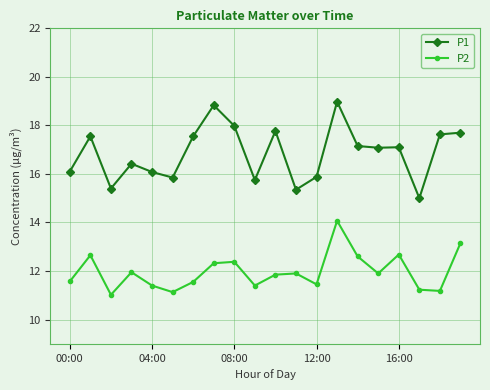

What is the value of the P2 point at the 14th from the left?

14.1